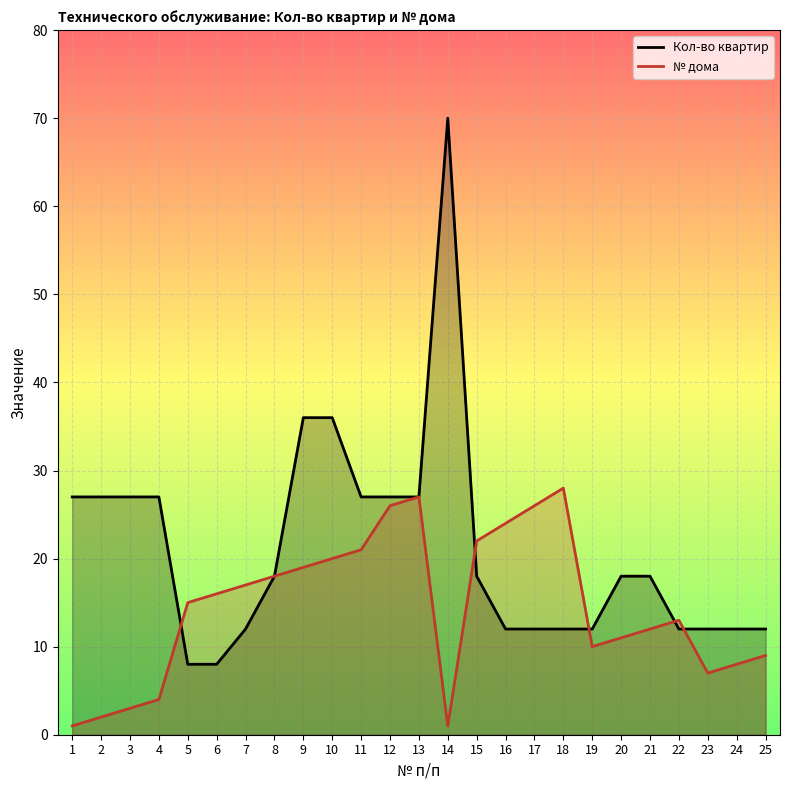

Rank the series by their average value, from lowest to highest.

№ дома, Кол-во квартир